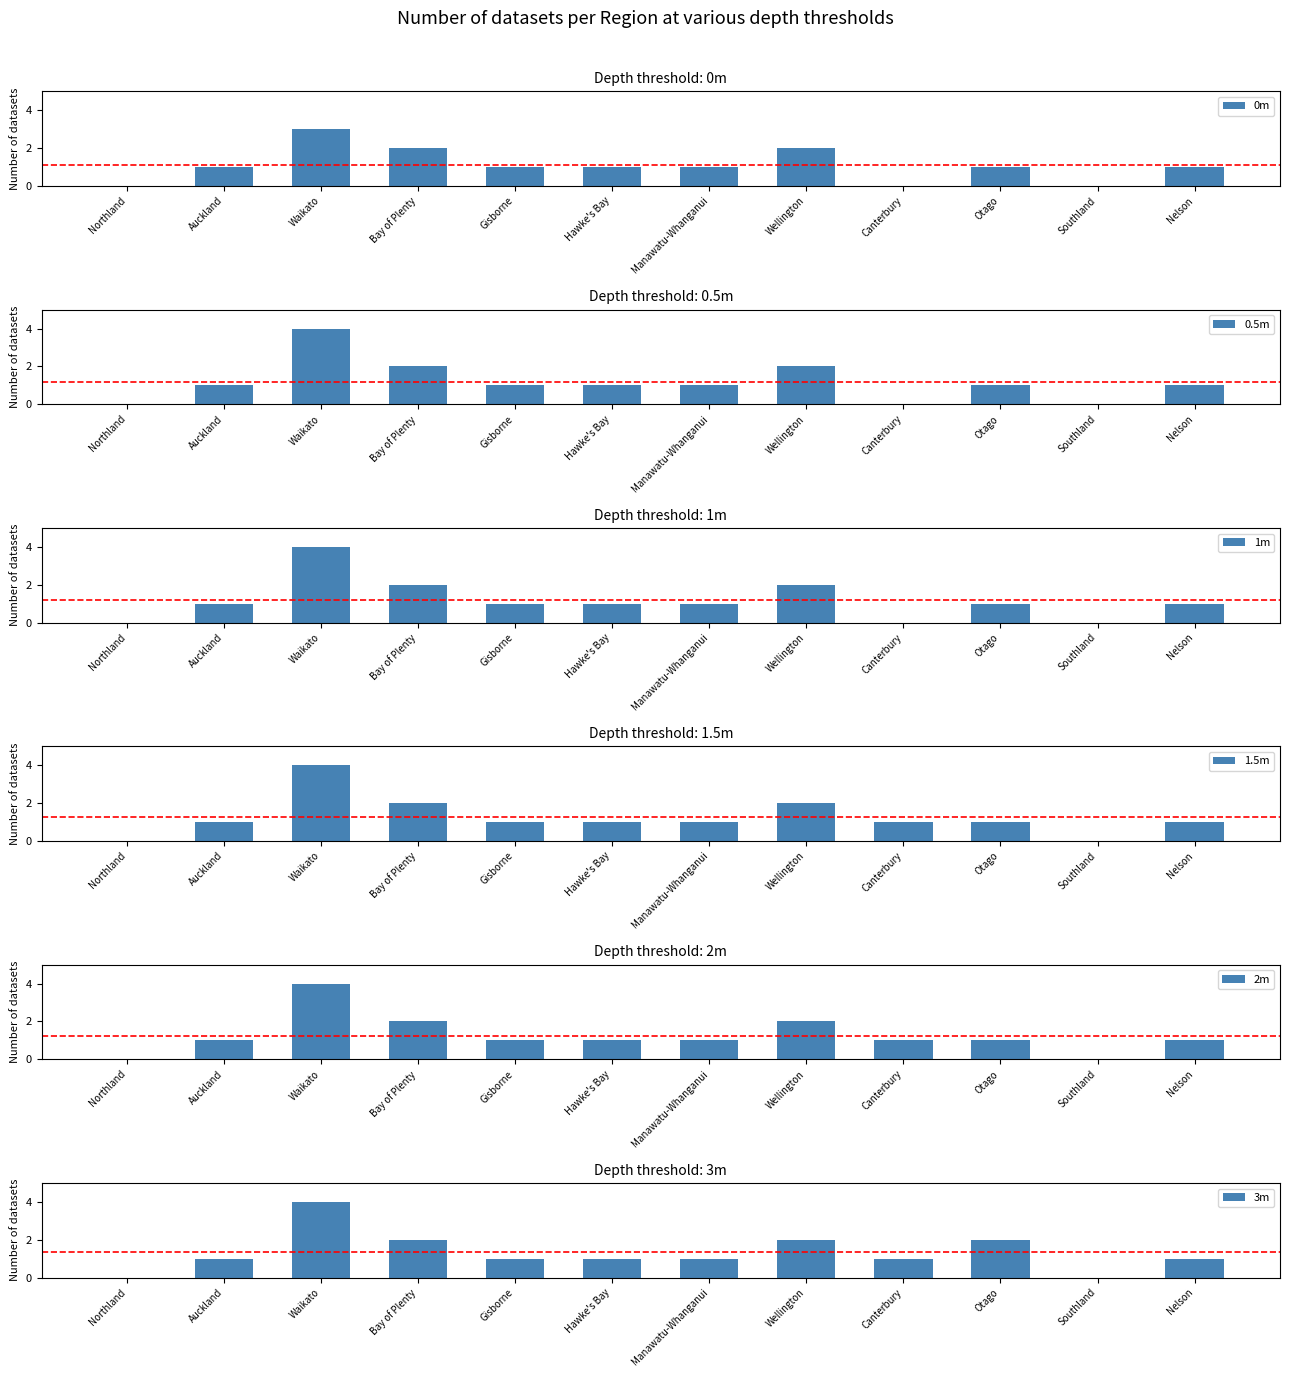

What are all the series names shown in the legend?

0m, 0.5m, 1m, 1.5m, 2m, 3m